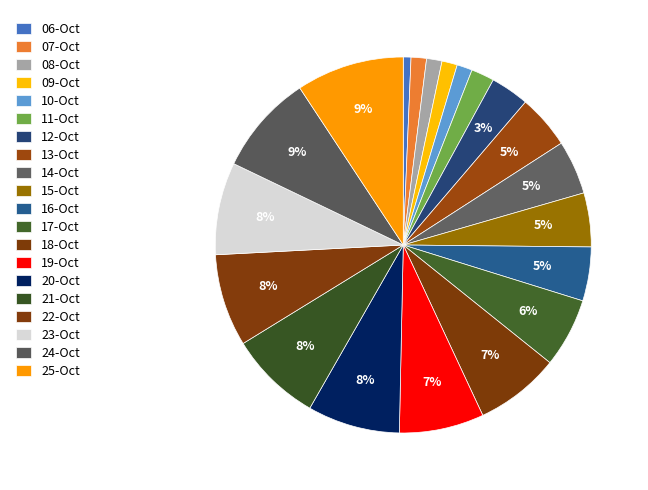

Is 19-Oct the majority of the pie?

No